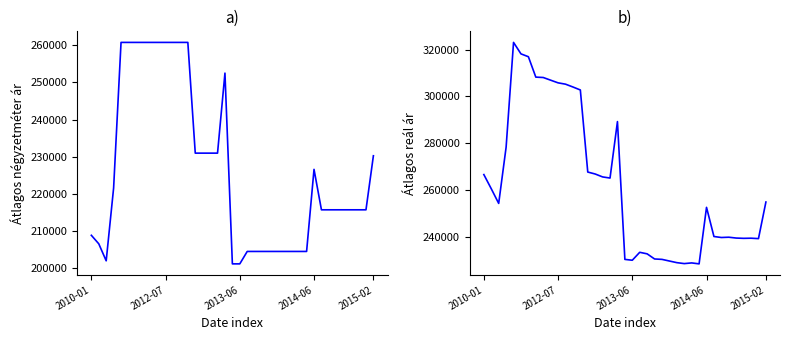

Rank the series at 17 from highest to lowest value.

Atlagos_real_ar, Atlagos_negyzet_ar